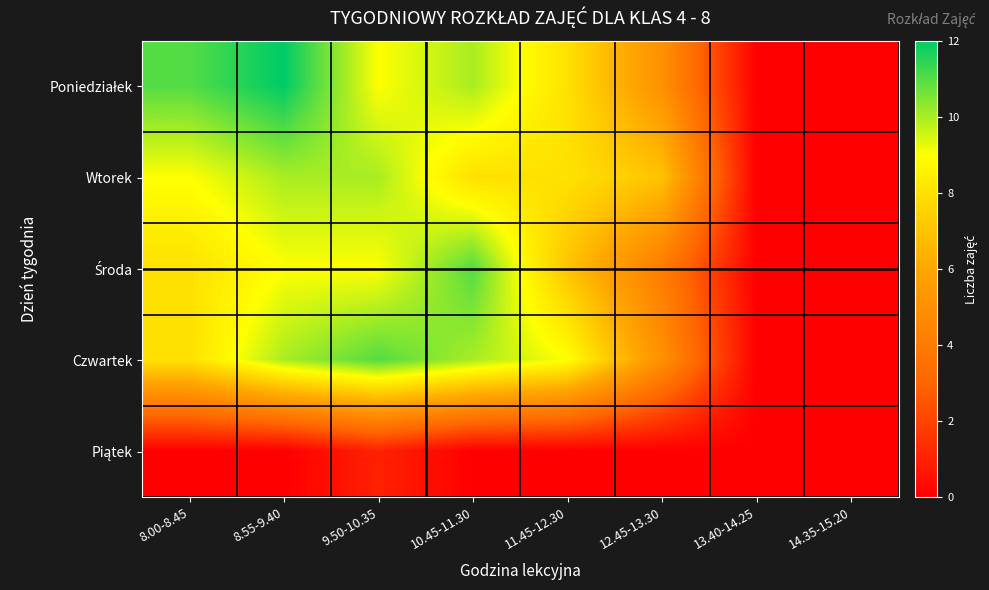

At which category does the chart reach its peak across all series?

8.55-9.40